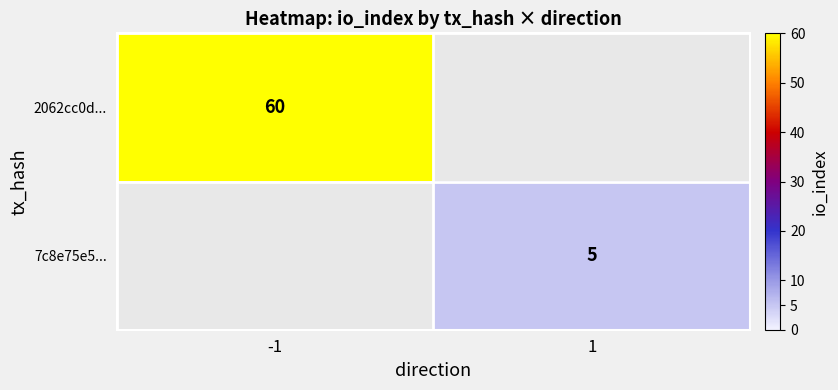

How many series are shown in this chart?

2